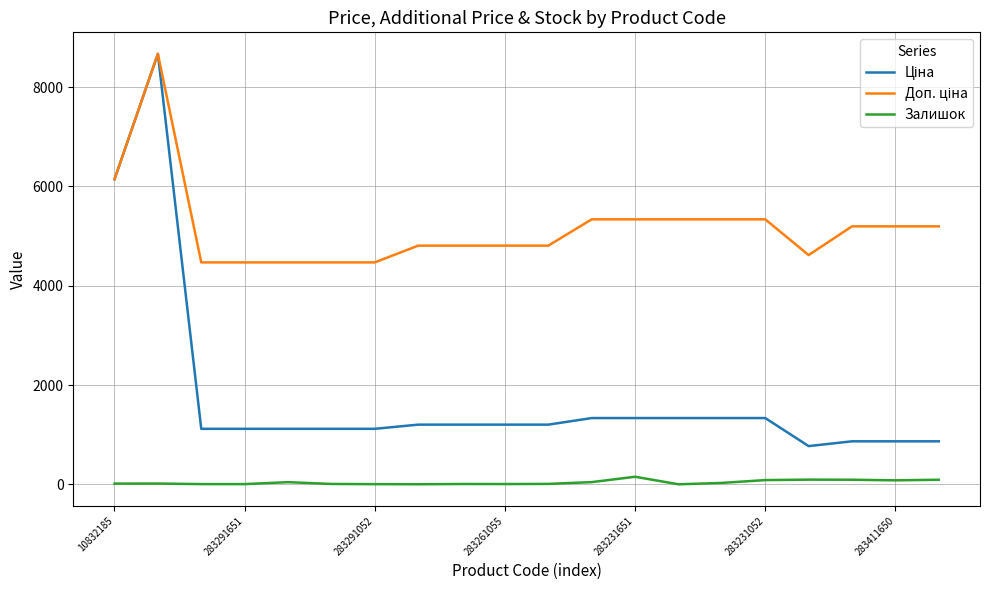

How many lines are shown in the chart?

3